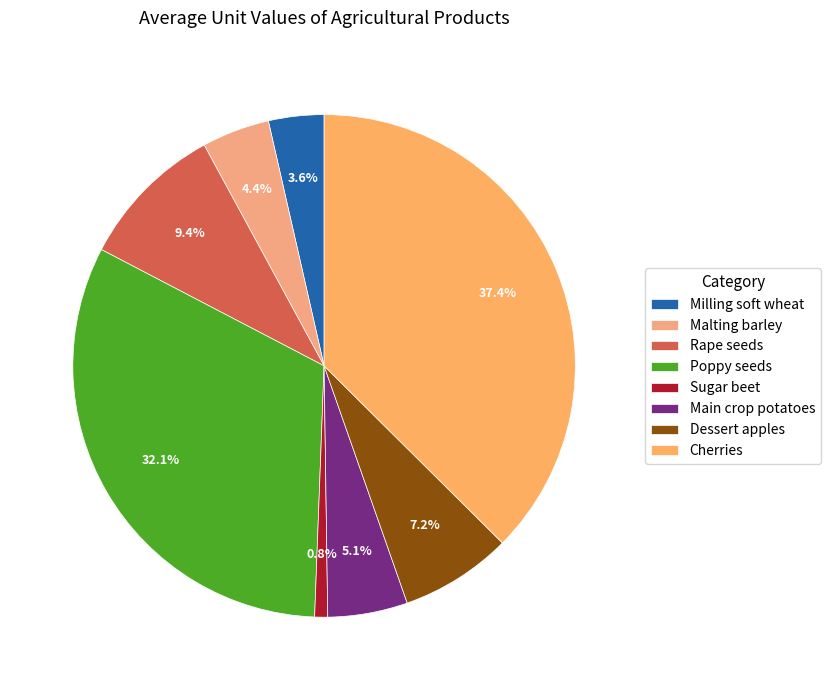

What is the total percentage of Poppy seeds and Cherries?

69.5%